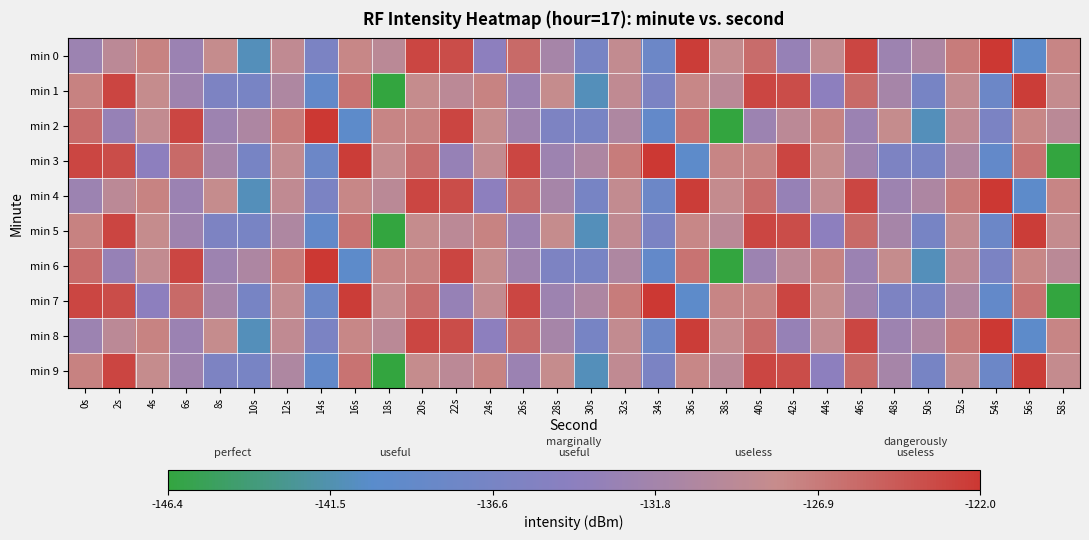

Reading left to right, transcribe all the data shown in this chart.

min 0: 0s=-132.5	2s=-129.3	4s=-127.5	6s=-132.7	8s=-128.3	10s=-141.0	12s=-128.8	14s=-136.2	16s=-127.8	18s=-129.3	20s=-123.1	22s=-123.6	24s=-134.0	26s=-125.6	28s=-131.5	30s=-136.7	32s=-128.6	34s=-137.9	36s=-122.4	38s=-128.3	40s=-125.8	42s=-133.1	44s=-128.6	46s=-123.1	48s=-132.5	50s=-130.7	52s=-127.0	54s=-122.0	56s=-139.8	58s=-127.6
min 1: 0s=-127.4	2s=-123.0	4s=-128.2	6s=-132.2	8s=-135.9	10s=-136.5	12s=-130.6	14s=-139.1	16s=-126.3	18s=-146.4	20s=-128.3	22s=-129.3	24s=-127.5	26s=-132.7	28s=-128.3	30s=-141.0	32s=-128.8	34s=-136.2	36s=-127.8	38s=-129.3	40s=-123.1	42s=-123.6	44s=-134.0	46s=-125.6	48s=-131.5	50s=-136.7	52s=-128.6	54s=-137.9	56s=-122.4	58s=-128.3
min 2: 0s=-125.8	2s=-133.1	4s=-128.6	6s=-123.1	8s=-132.5	10s=-130.7	12s=-127.0	14s=-122.0	16s=-139.8	18s=-127.6	20s=-127.4	22s=-123.0	24s=-128.2	26s=-132.2	28s=-135.9	30s=-136.5	32s=-130.6	34s=-139.1	36s=-126.3	38s=-146.4	40s=-132.5	42s=-129.3	44s=-127.5	46s=-132.7	48s=-128.3	50s=-141.0	52s=-128.8	54s=-136.2	56s=-127.8	58s=-129.3
min 3: 0s=-123.1	2s=-123.6	4s=-134.0	6s=-125.6	8s=-131.5	10s=-136.7	12s=-128.6	14s=-137.9	16s=-122.4	18s=-128.3	20s=-125.8	22s=-133.1	24s=-128.6	26s=-123.1	28s=-132.5	30s=-130.7	32s=-127.0	34s=-122.0	36s=-139.8	38s=-127.6	40s=-127.4	42s=-123.0	44s=-128.2	46s=-132.2	48s=-135.9	50s=-136.5	52s=-130.6	54s=-139.1	56s=-126.3	58s=-146.4
min 4: 0s=-132.5	2s=-129.3	4s=-127.5	6s=-132.7	8s=-128.3	10s=-141.0	12s=-128.8	14s=-136.2	16s=-127.8	18s=-129.3	20s=-123.1	22s=-123.6	24s=-134.0	26s=-125.6	28s=-131.5	30s=-136.7	32s=-128.6	34s=-137.9	36s=-122.4	38s=-128.3	40s=-125.8	42s=-133.1	44s=-128.6	46s=-123.1	48s=-132.5	50s=-130.7	52s=-127.0	54s=-122.0	56s=-139.8	58s=-127.6
min 5: 0s=-127.4	2s=-123.0	4s=-128.2	6s=-132.2	8s=-135.9	10s=-136.5	12s=-130.6	14s=-139.1	16s=-126.3	18s=-146.4	20s=-128.3	22s=-129.3	24s=-127.5	26s=-132.7	28s=-128.3	30s=-141.0	32s=-128.8	34s=-136.2	36s=-127.8	38s=-129.3	40s=-123.1	42s=-123.6	44s=-134.0	46s=-125.6	48s=-131.5	50s=-136.7	52s=-128.6	54s=-137.9	56s=-122.4	58s=-128.3
min 6: 0s=-125.8	2s=-133.1	4s=-128.6	6s=-123.1	8s=-132.5	10s=-130.7	12s=-127.0	14s=-122.0	16s=-139.8	18s=-127.6	20s=-127.4	22s=-123.0	24s=-128.2	26s=-132.2	28s=-135.9	30s=-136.5	32s=-130.6	34s=-139.1	36s=-126.3	38s=-146.4	40s=-132.5	42s=-129.3	44s=-127.5	46s=-132.7	48s=-128.3	50s=-141.0	52s=-128.8	54s=-136.2	56s=-127.8	58s=-129.3
min 7: 0s=-123.1	2s=-123.6	4s=-134.0	6s=-125.6	8s=-131.5	10s=-136.7	12s=-128.6	14s=-137.9	16s=-122.4	18s=-128.3	20s=-125.8	22s=-133.1	24s=-128.6	26s=-123.1	28s=-132.5	30s=-130.7	32s=-127.0	34s=-122.0	36s=-139.8	38s=-127.6	40s=-127.4	42s=-123.0	44s=-128.2	46s=-132.2	48s=-135.9	50s=-136.5	52s=-130.6	54s=-139.1	56s=-126.3	58s=-146.4
min 8: 0s=-132.5	2s=-129.3	4s=-127.5	6s=-132.7	8s=-128.3	10s=-141.0	12s=-128.8	14s=-136.2	16s=-127.8	18s=-129.3	20s=-123.1	22s=-123.6	24s=-134.0	26s=-125.6	28s=-131.5	30s=-136.7	32s=-128.6	34s=-137.9	36s=-122.4	38s=-128.3	40s=-125.8	42s=-133.1	44s=-128.6	46s=-123.1	48s=-132.5	50s=-130.7	52s=-127.0	54s=-122.0	56s=-139.8	58s=-127.6
min 9: 0s=-127.4	2s=-123.0	4s=-128.2	6s=-132.2	8s=-135.9	10s=-136.5	12s=-130.6	14s=-139.1	16s=-126.3	18s=-146.4	20s=-128.3	22s=-129.3	24s=-127.5	26s=-132.7	28s=-128.3	30s=-141.0	32s=-128.8	34s=-136.2	36s=-127.8	38s=-129.3	40s=-123.1	42s=-123.6	44s=-134.0	46s=-125.6	48s=-131.5	50s=-136.7	52s=-128.6	54s=-137.9	56s=-122.4	58s=-128.3